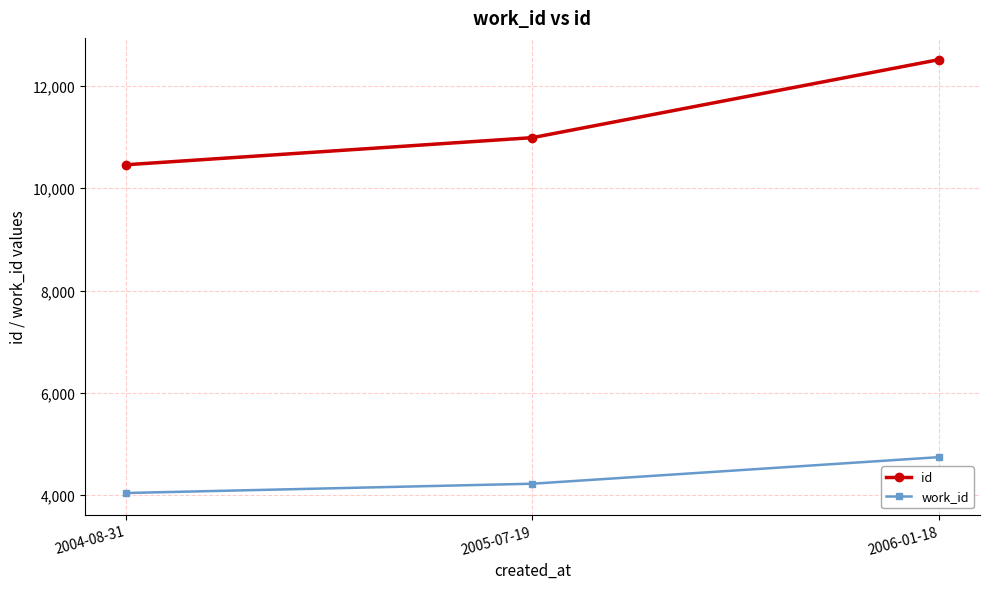

What position from the right is 2006-01-18?

1